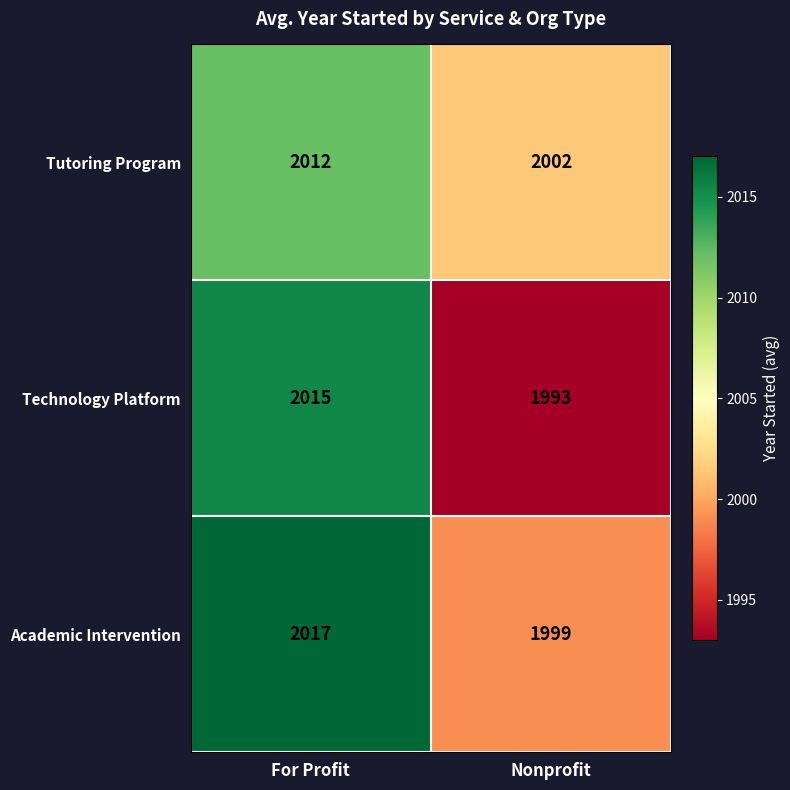

Read the Tutoring Program value at Nonprofit, to the nearest 10.

2000